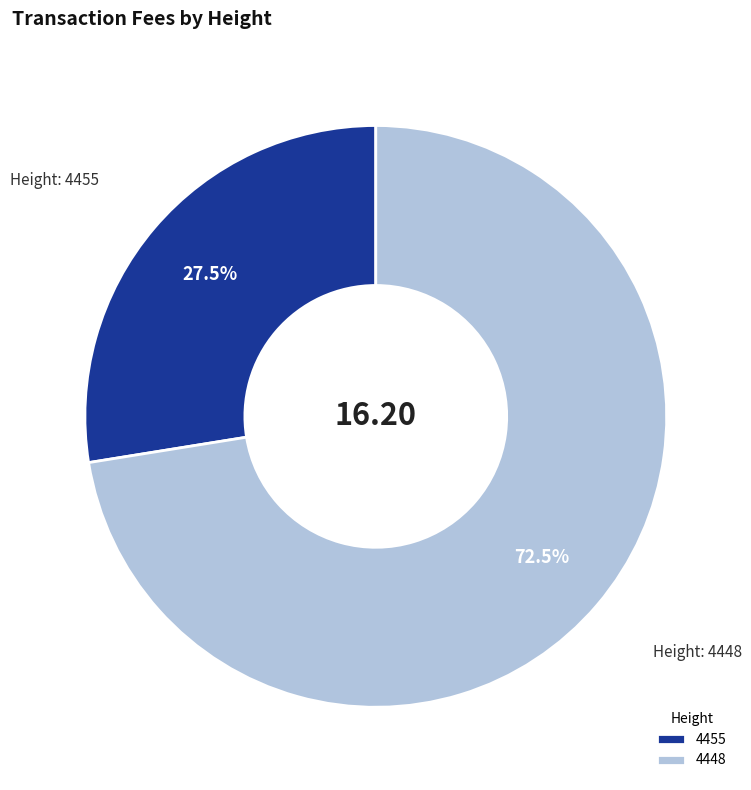

Which slice is the smallest?

4455